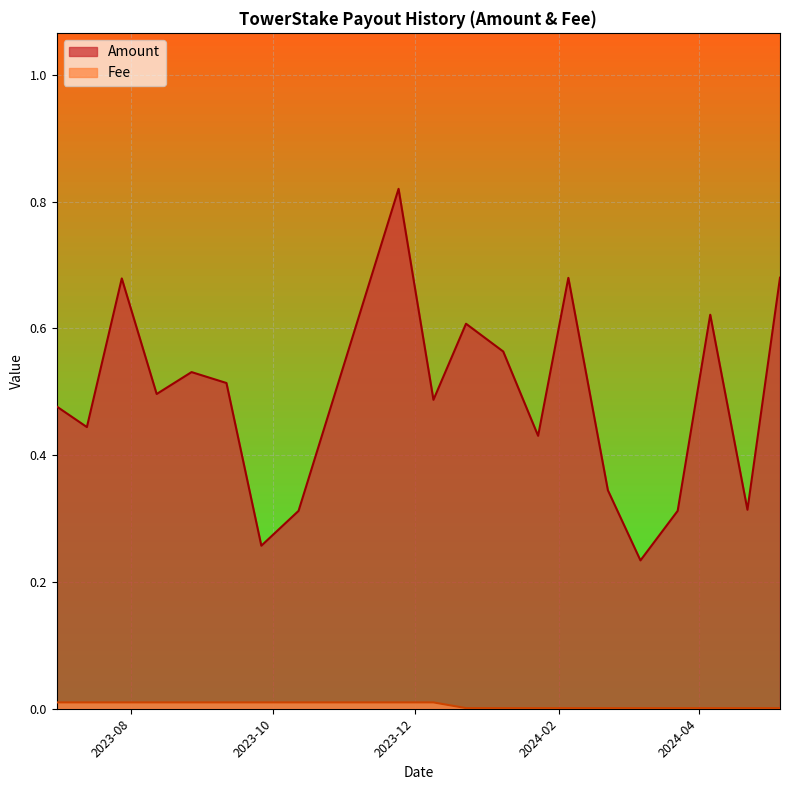

Which series has the largest range (max minus min)?

Amount